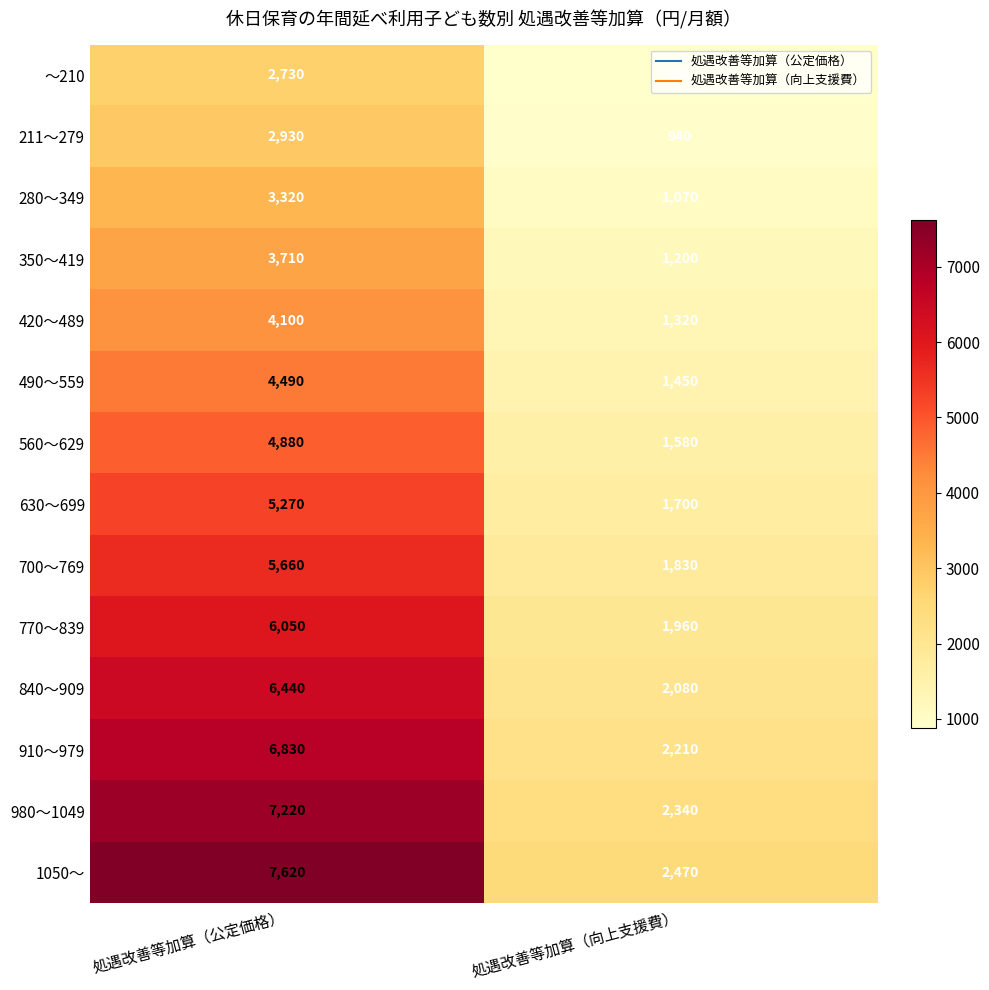

Is it true that 420～489 equals 448 at 処遇改善等加算（向上支援費）?

False